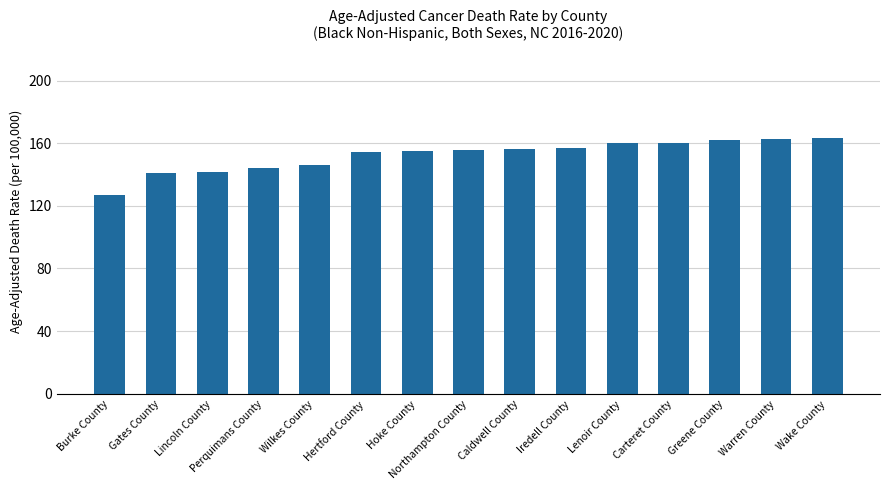

What is the minimum value shown in the chart?

127.2